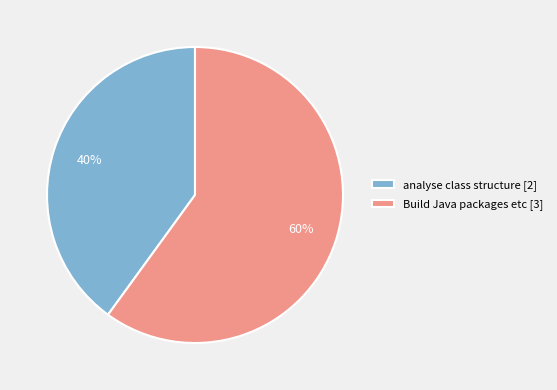

Does Build Java packages etc account for over 50% of the chart?

Yes